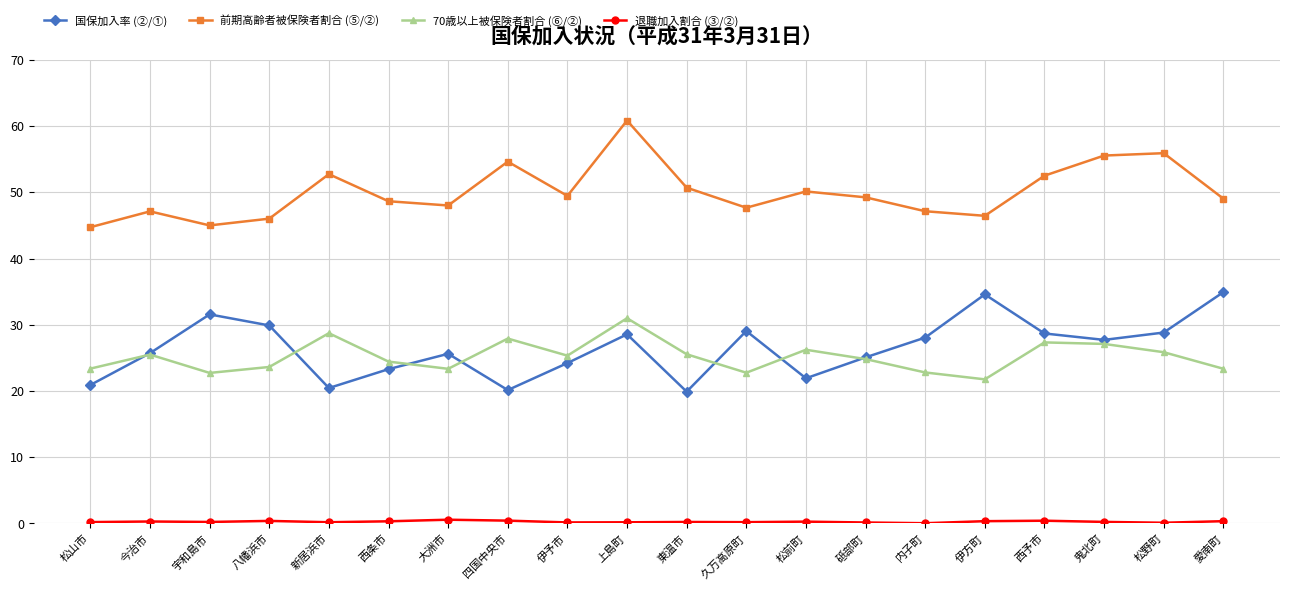

The value of 国保加入率 (②/①) at 内子町 is 18.6. True or false?

False